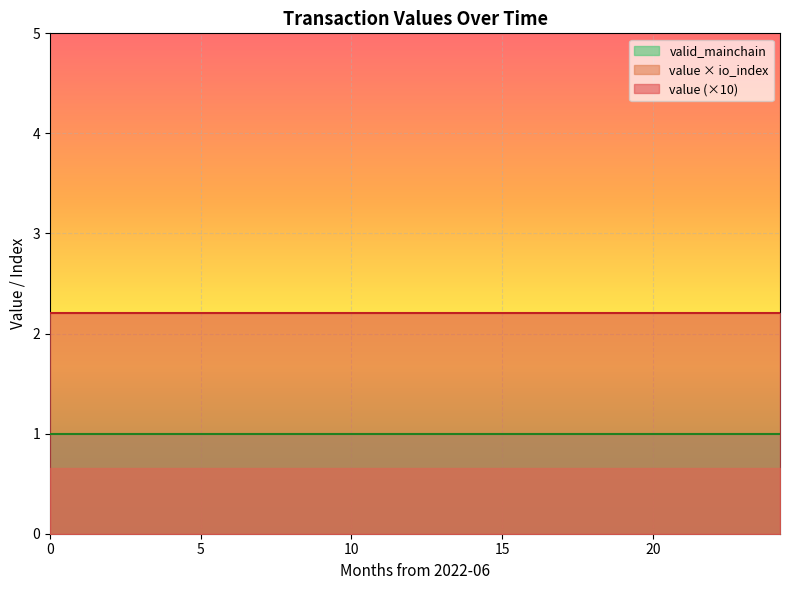

What is the total value across all series at 19?

4.2